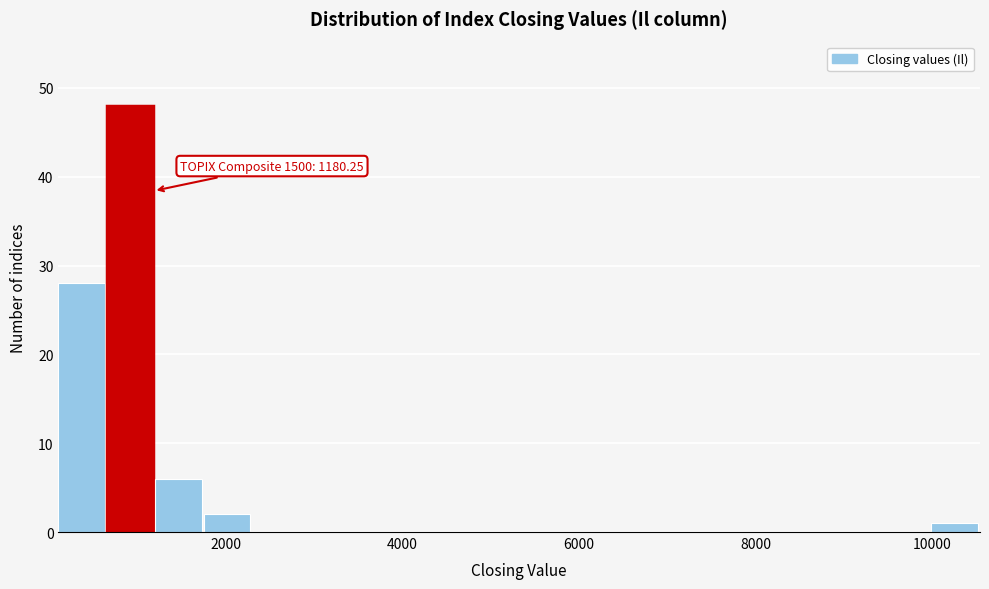

Around what value on the x-axis is the tallest bar? Give the approximate position of its centre, as read against the axis.

1000